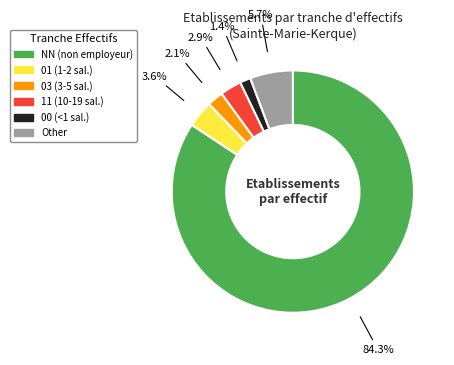

Which slice is the largest?

NN